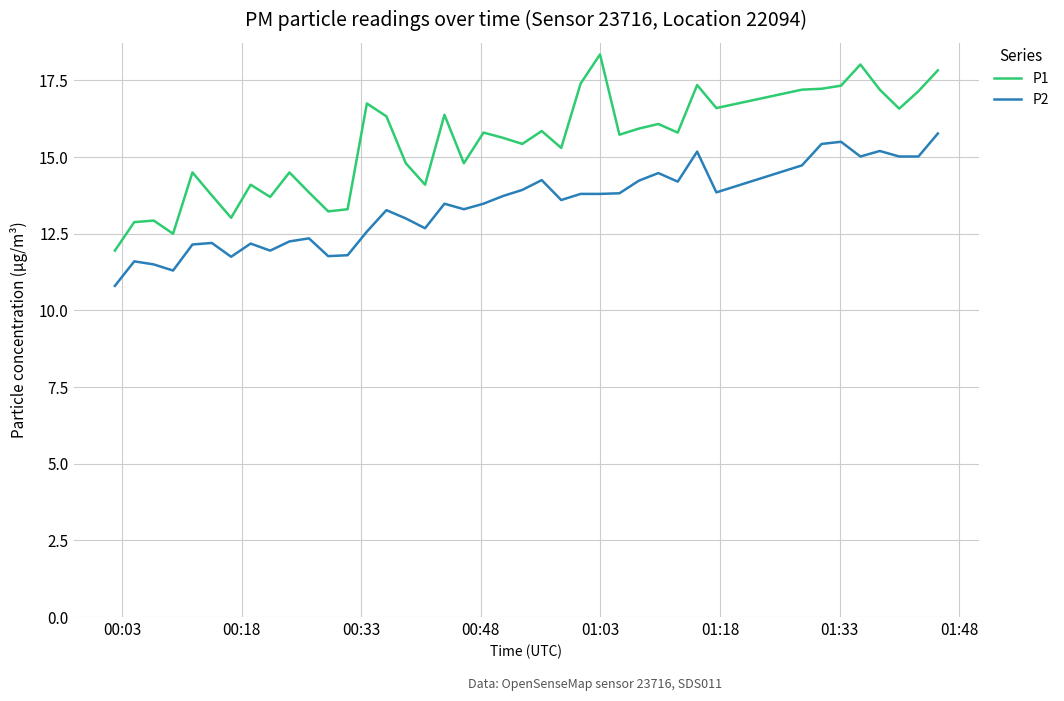

What are all the series names shown in the legend?

P1, P2